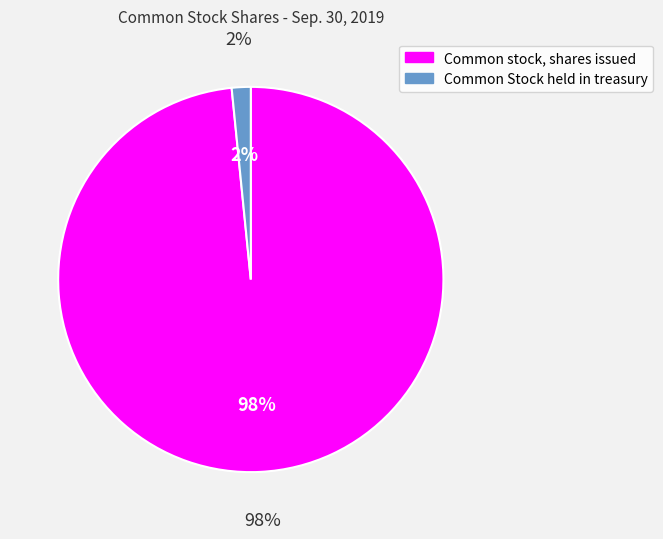

To the nearest percent, what percentage of the pie is Common Stock held in treasury?

2%